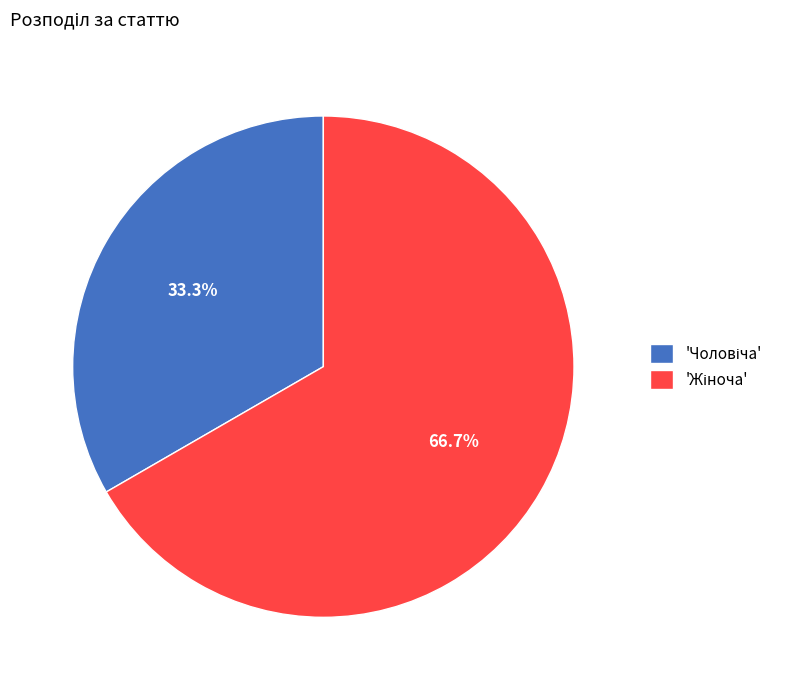

Does any single category account for the majority?

Yes